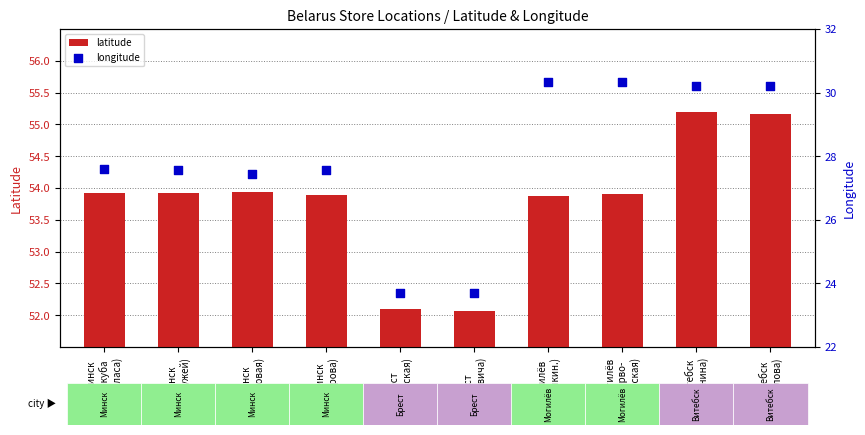

Which series contains the lowest Y value?

longitude